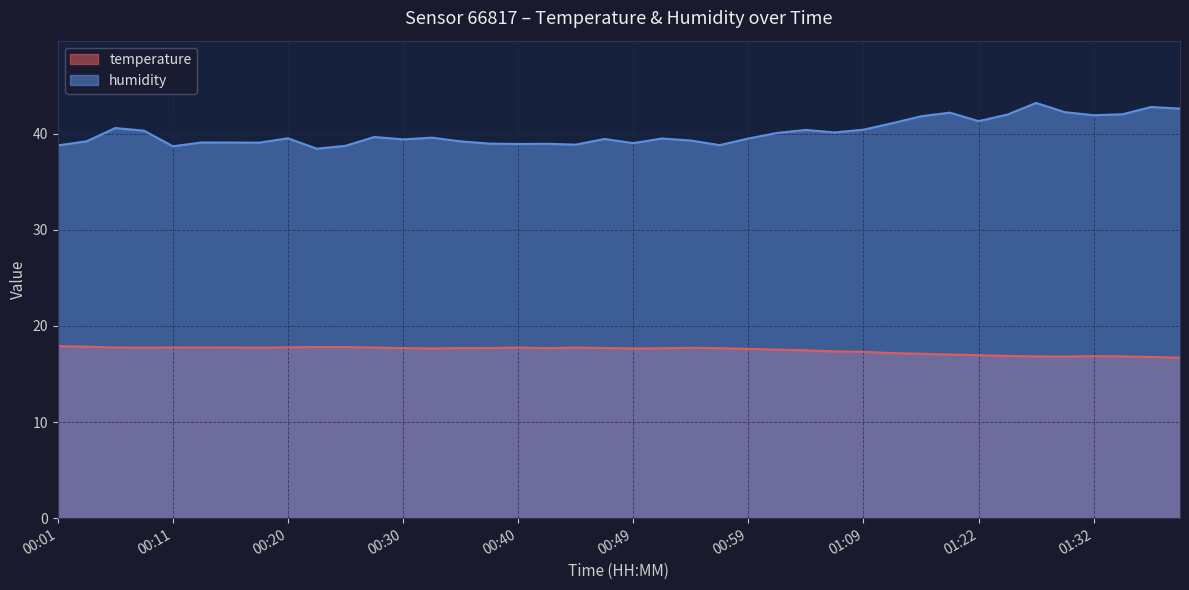

What is the difference between the temperature values at 00:06 and 01:15?

0.6